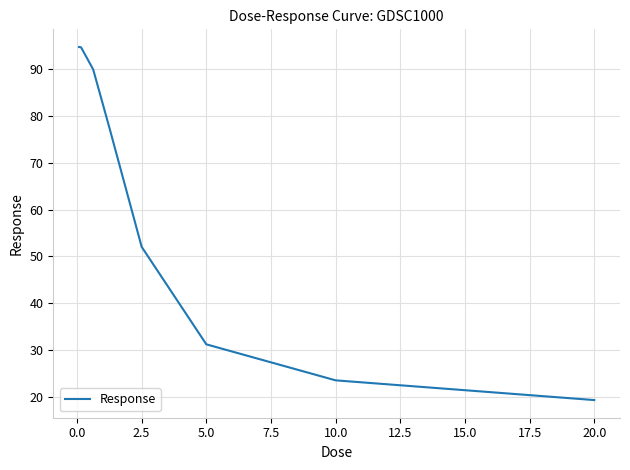

What is the greatest value displayed?

94.7